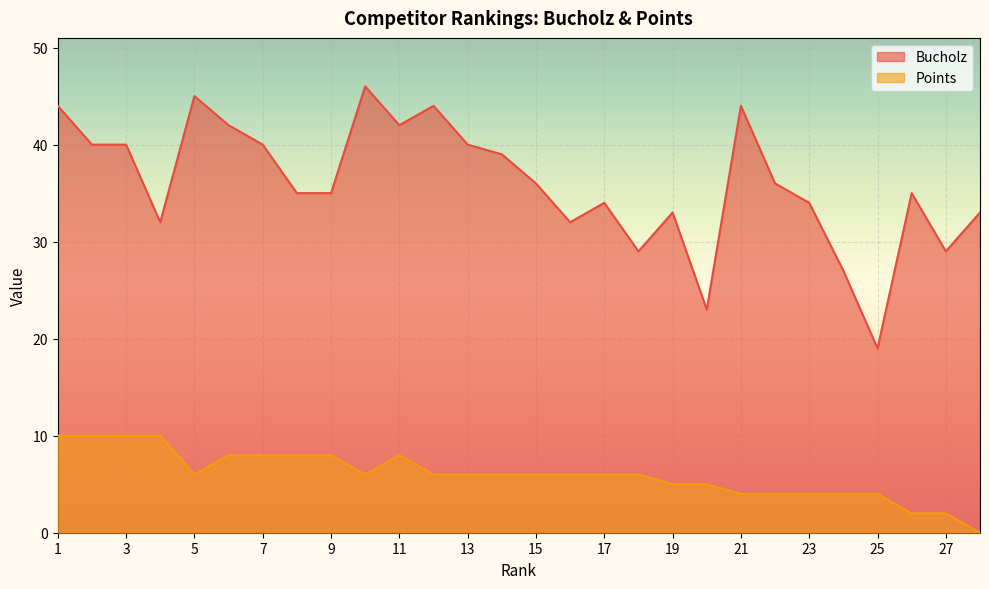

What is the value of the Points point at the 11th from the left?

8